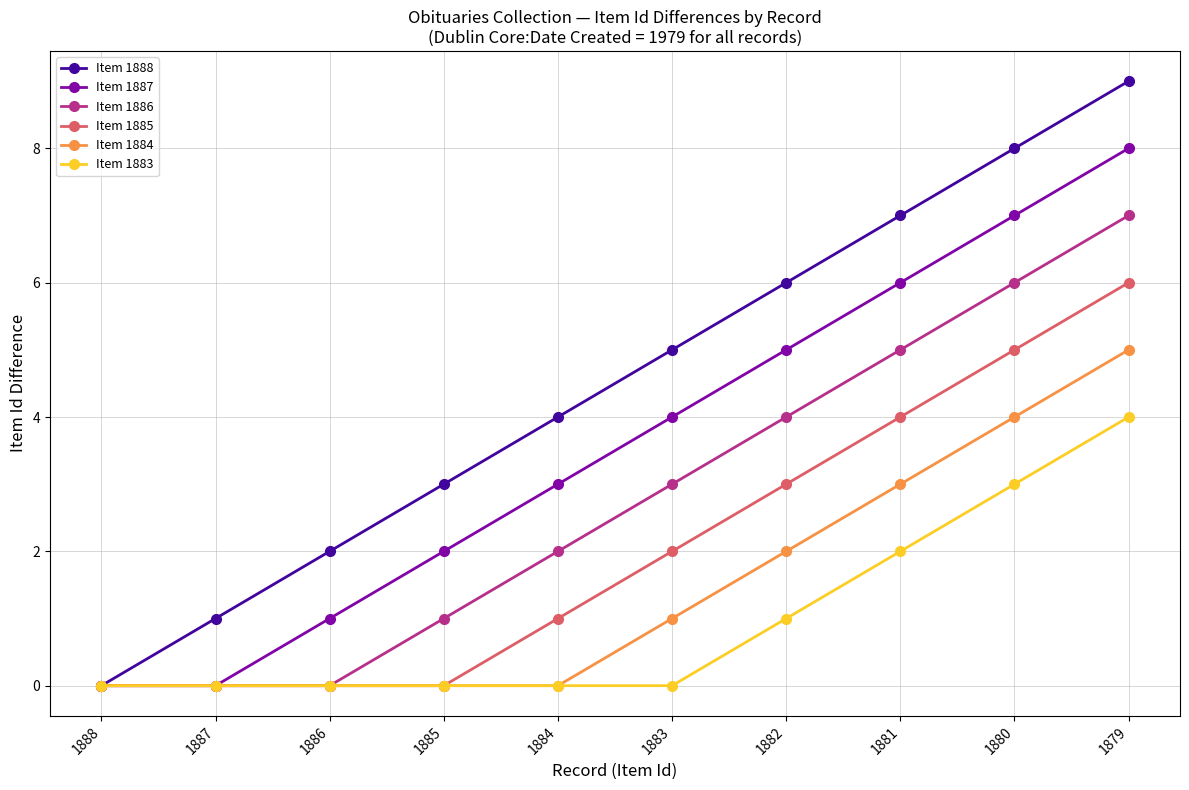

What is the sum of the Item 1883 values at 1884 and 1879?

4